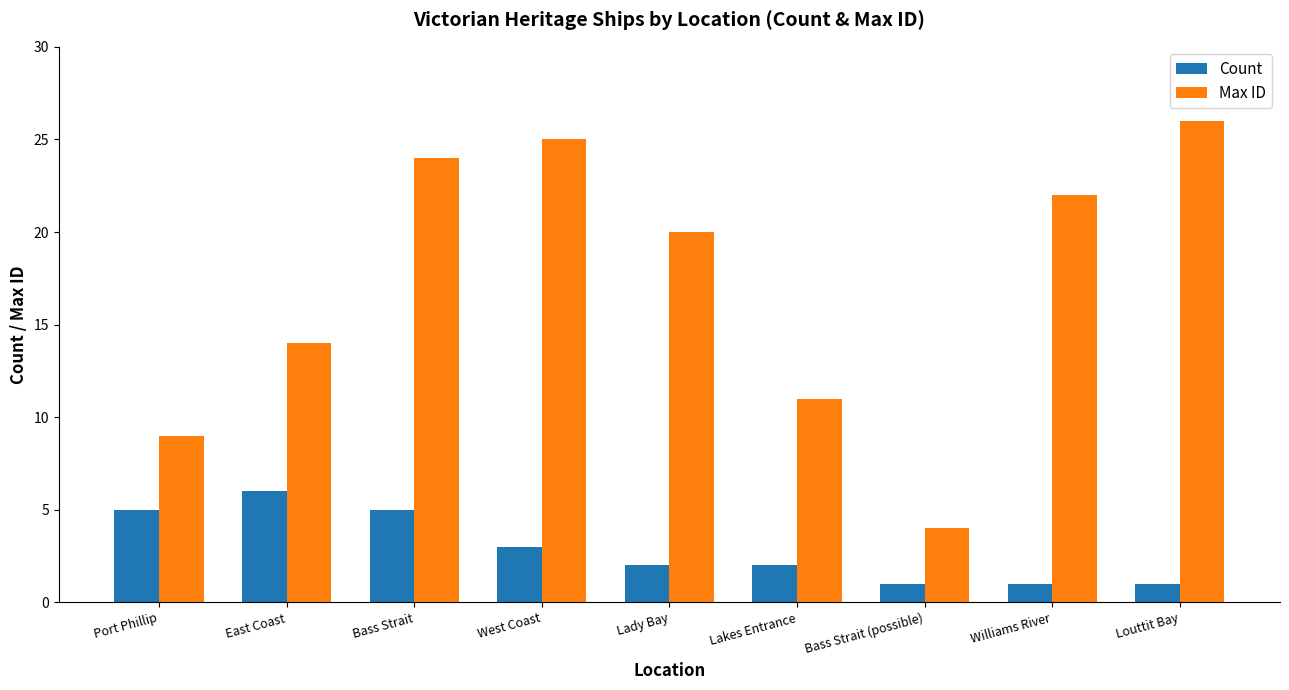

Are the bars horizontal?

No